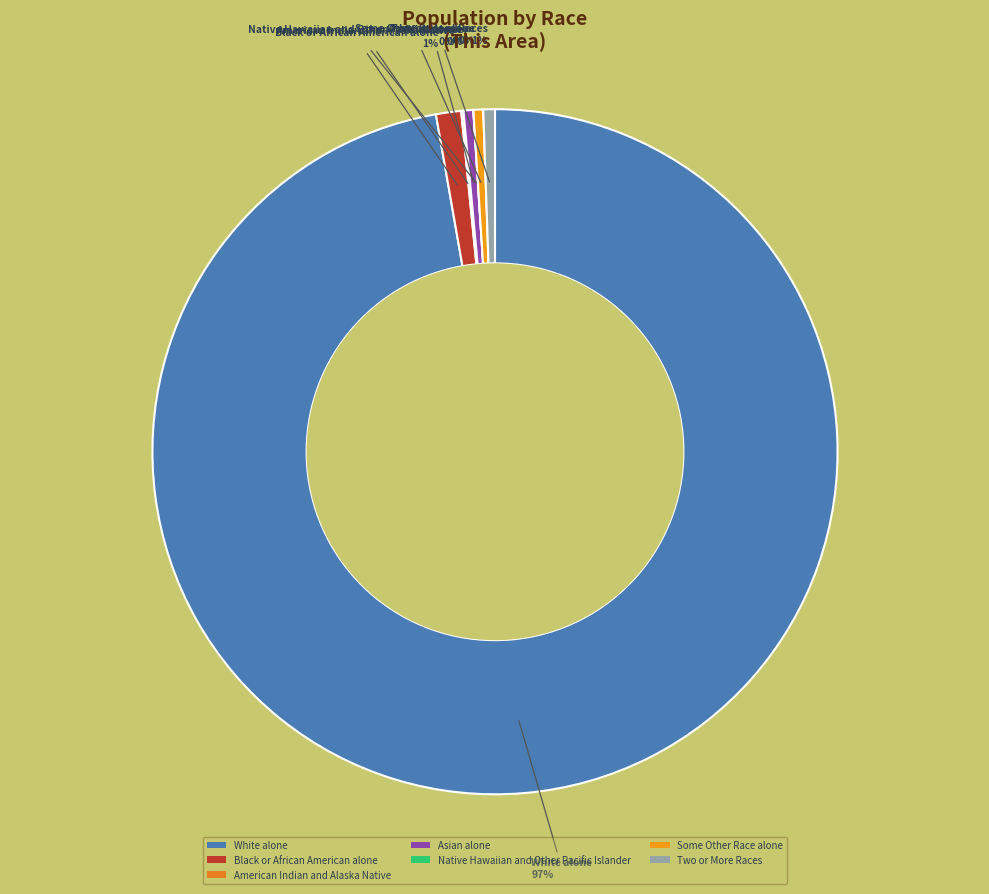

Between White alone and Asian alone, which is larger?

White alone